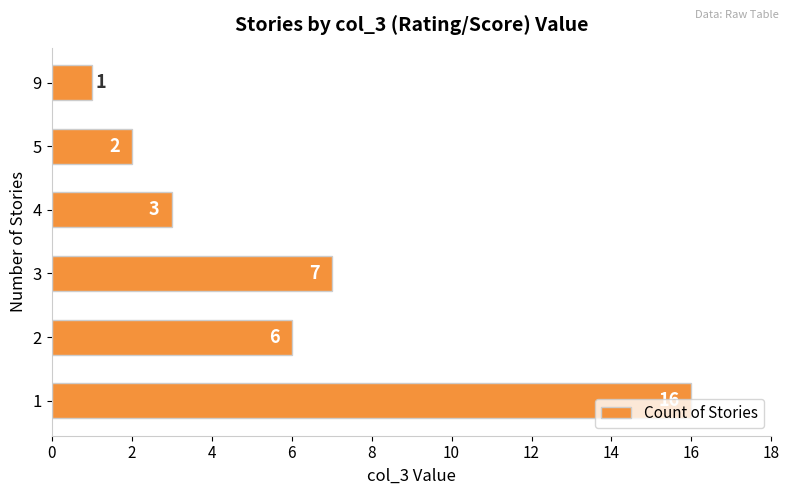

Where is the data nearest to the value 8?

3